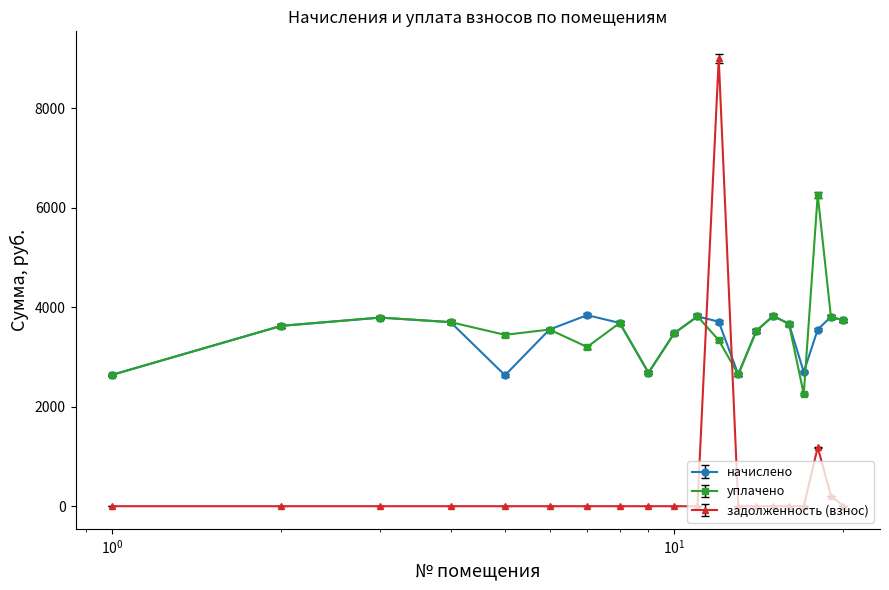

True or false: уплачено has more than 1 interior local peaks.

True